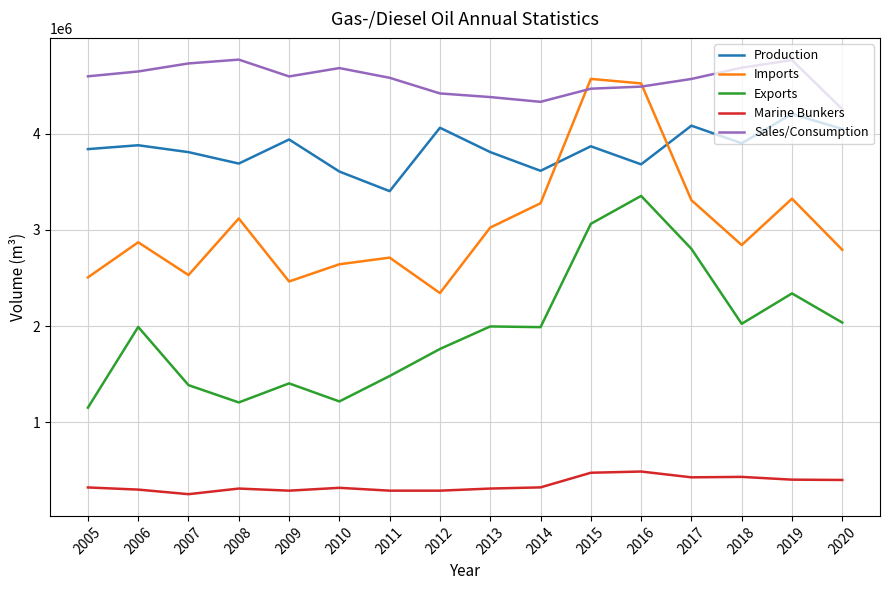

What is the smallest value displayed?

254395.0